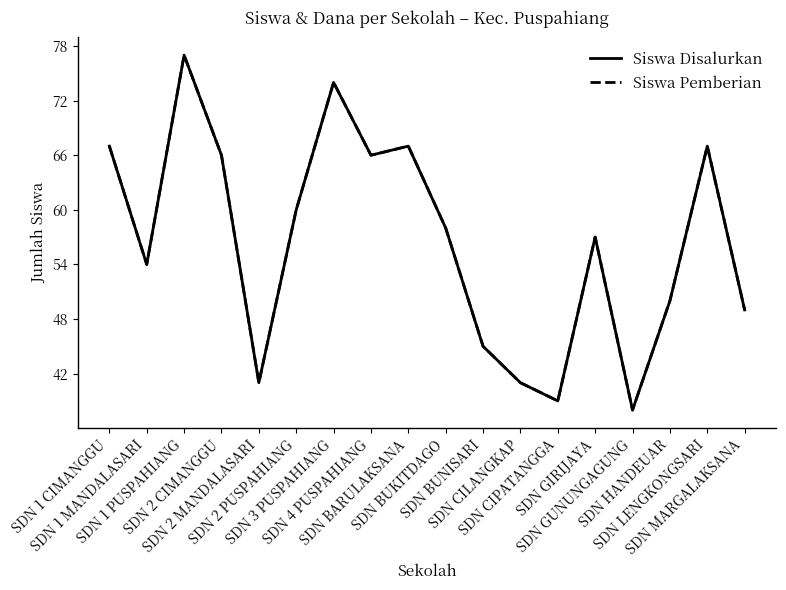

Does the chart have visible grid lines?

No